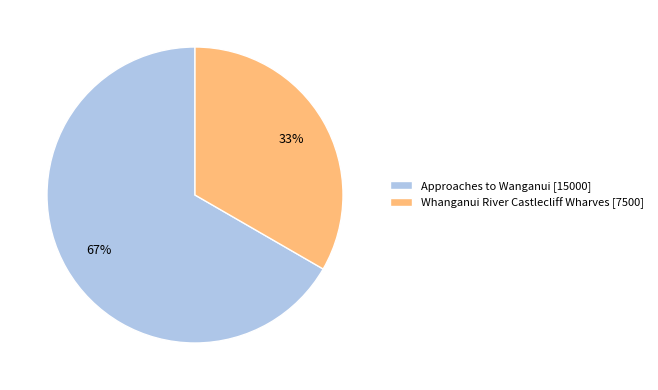

What is the majority slice?

Approaches to Wanganui